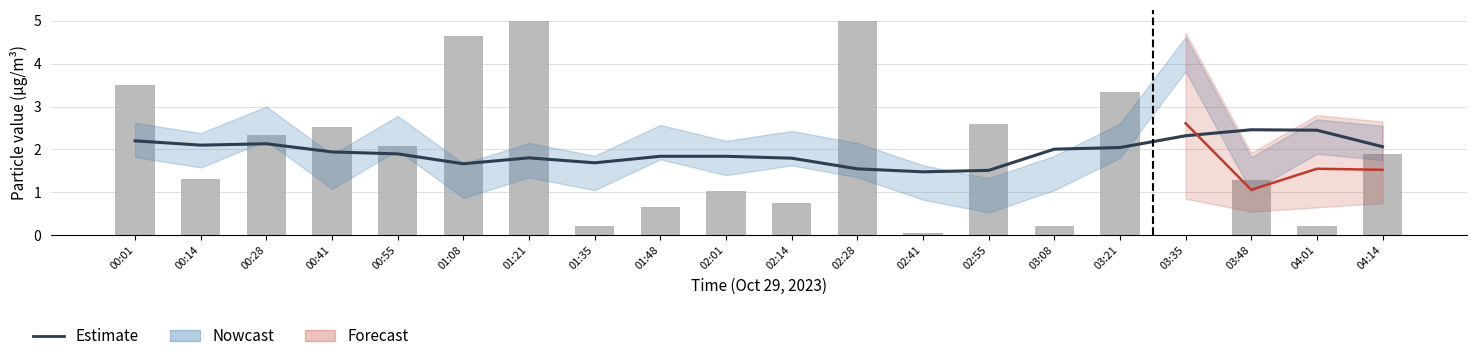

What is the highest value of the Estimate series?

2.5